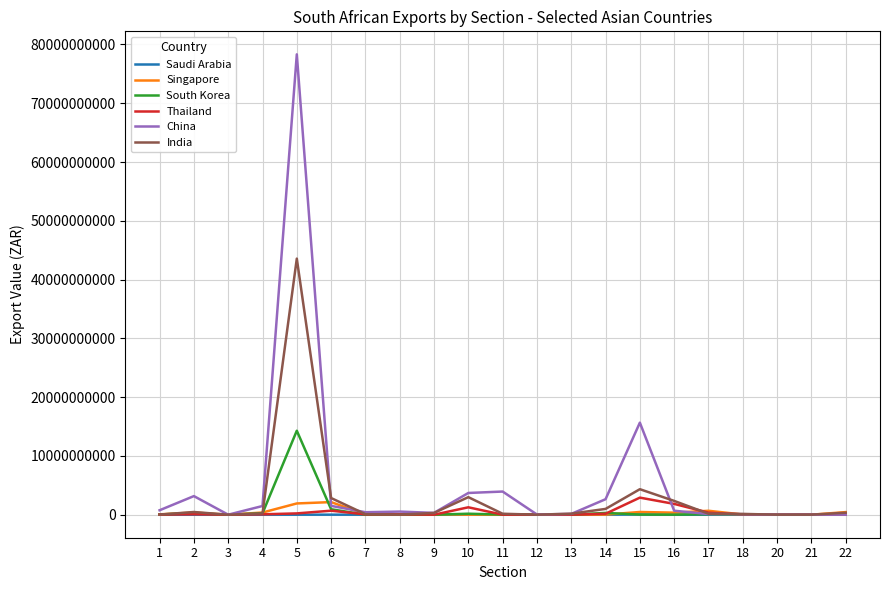

At which category is the sum across all series the highest?

5